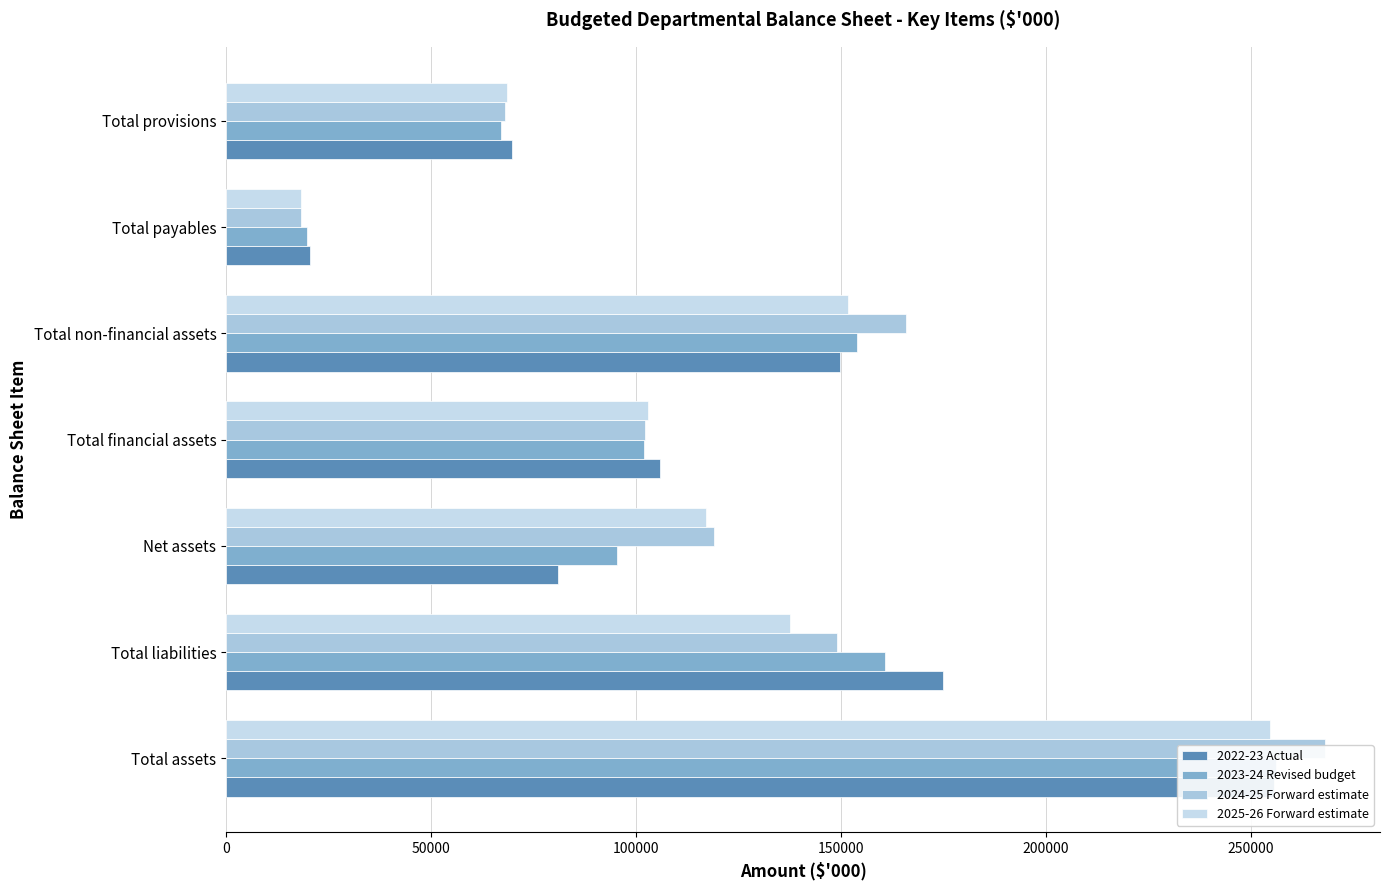

Is it true that 2025-26 Forward estimate equals 102964 at Total financial assets?

True